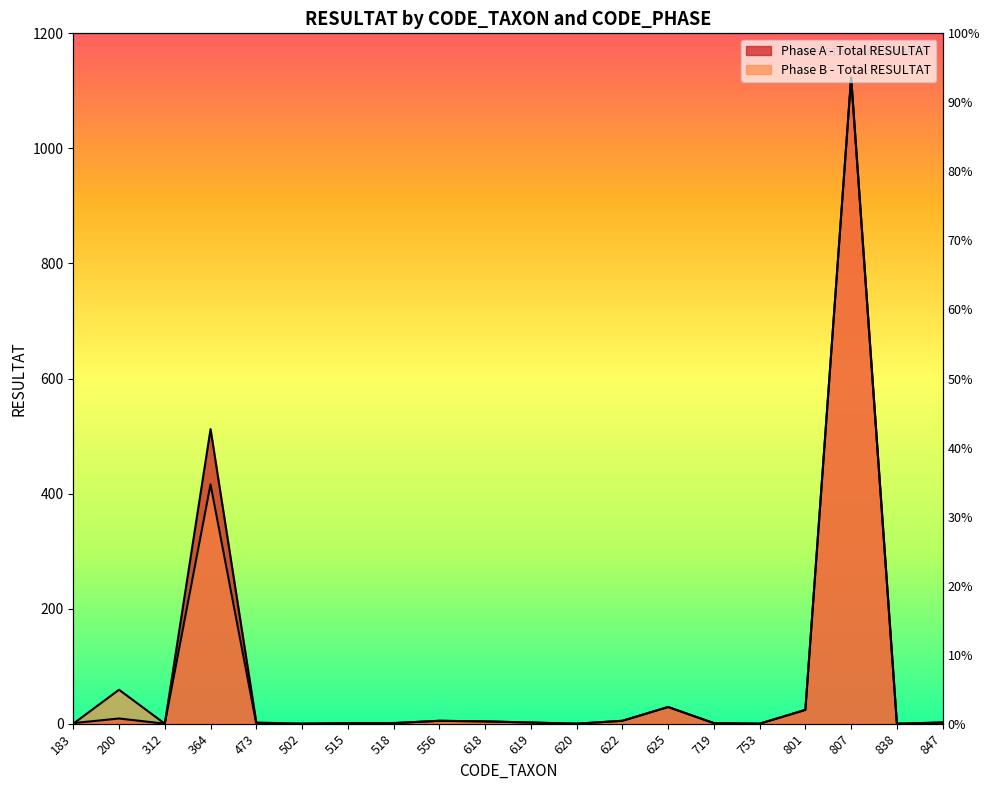

Where does the Phase B - Total RESULTAT series first go above 2?

200